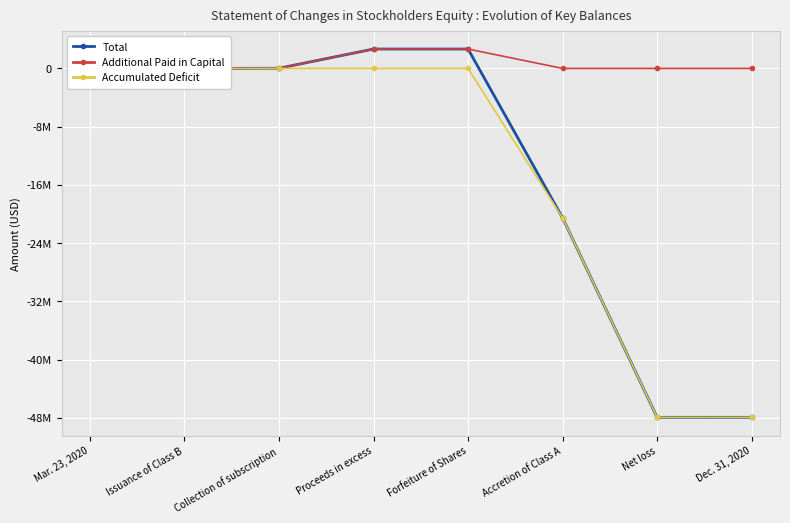

Which series has the largest total across all categories?

Additional Paid in Capital